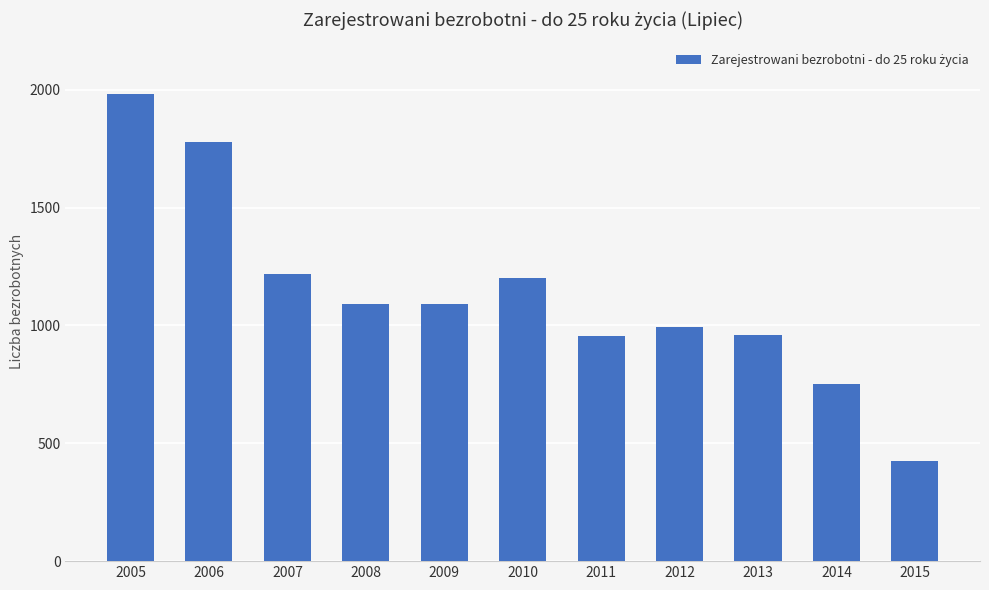

What is the average value?

1132